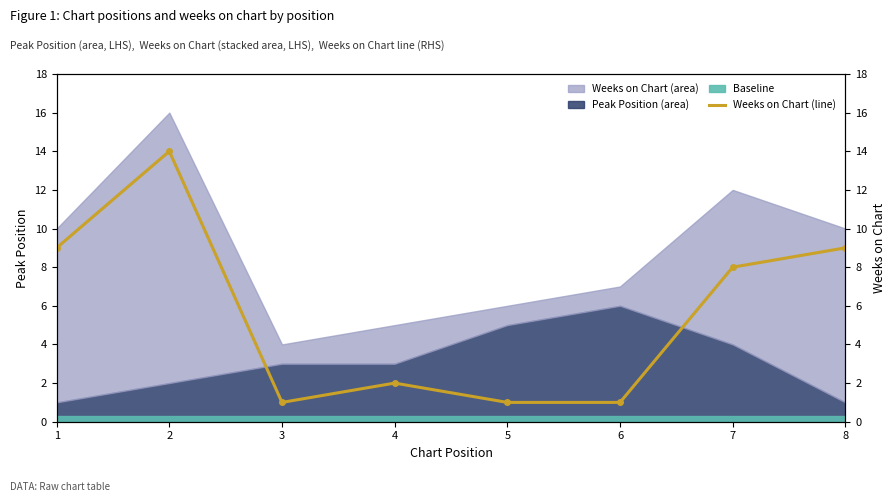

List the labels in order of value, largest first.

2, 1, 8, 7, 4, 3, 5, 6